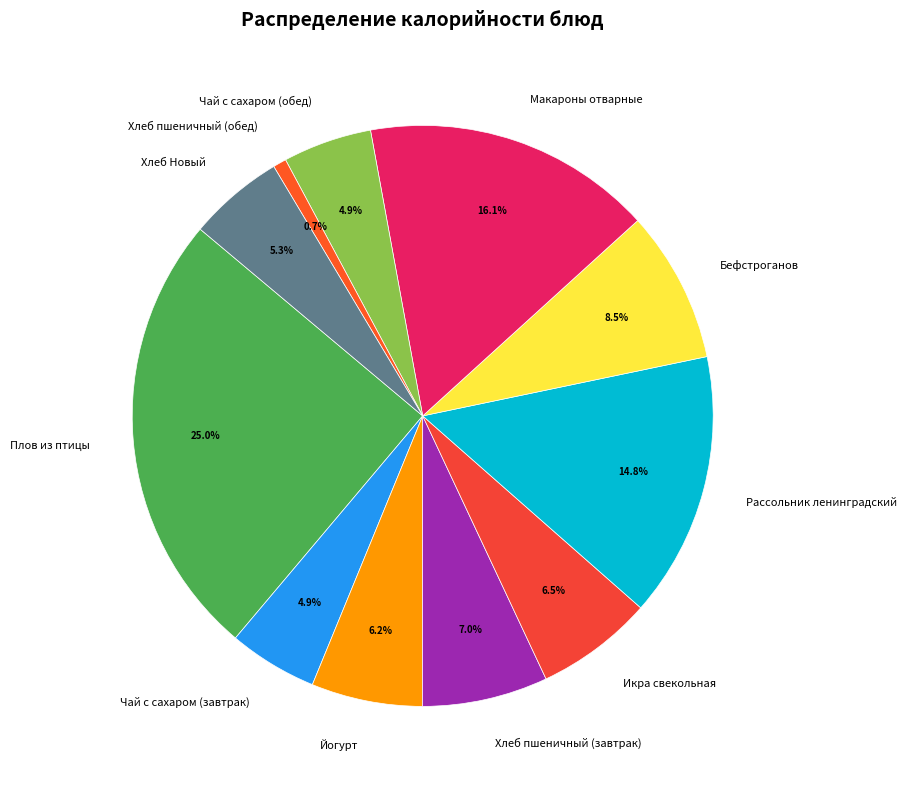

Which category has the biggest portion of the pie?

Плов из птицы